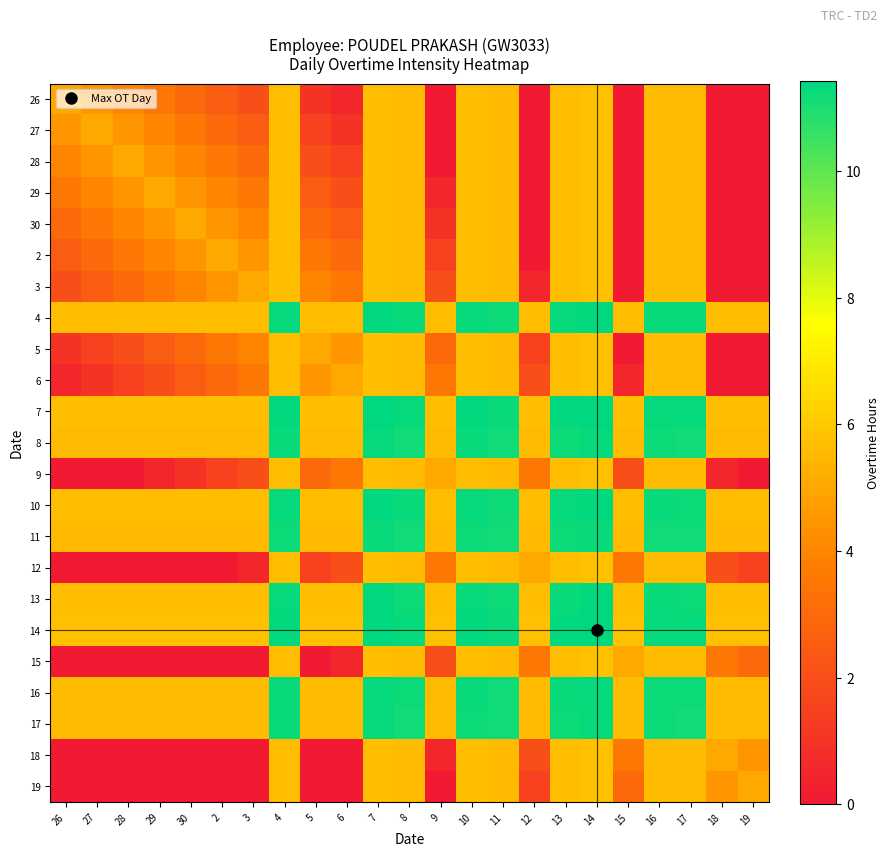

At how many categories does at least one series exceed 11?

9